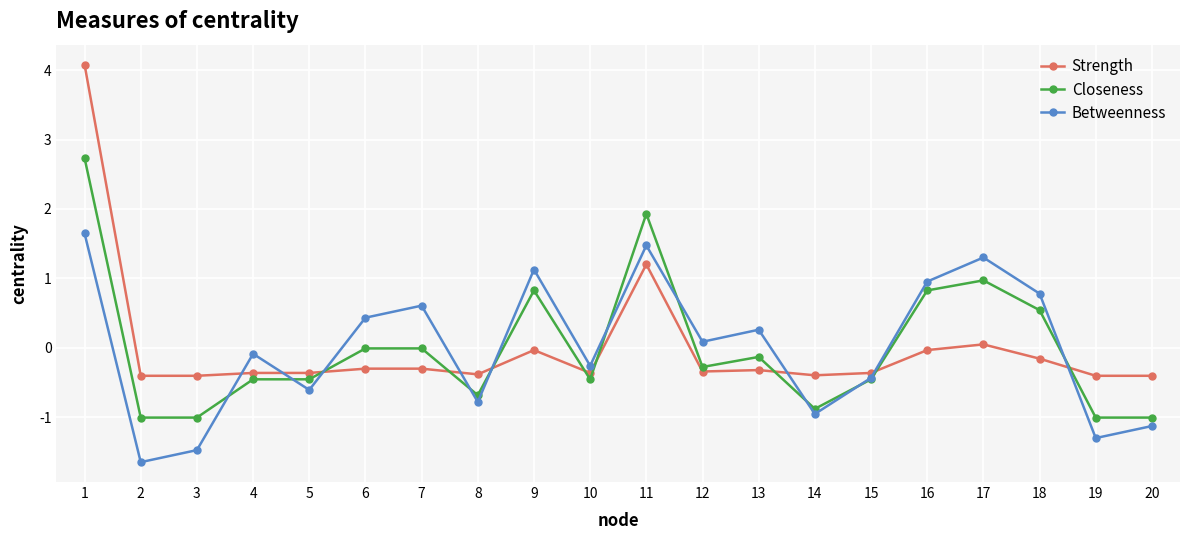

Which series changed the most between 1 and 11?

Strength